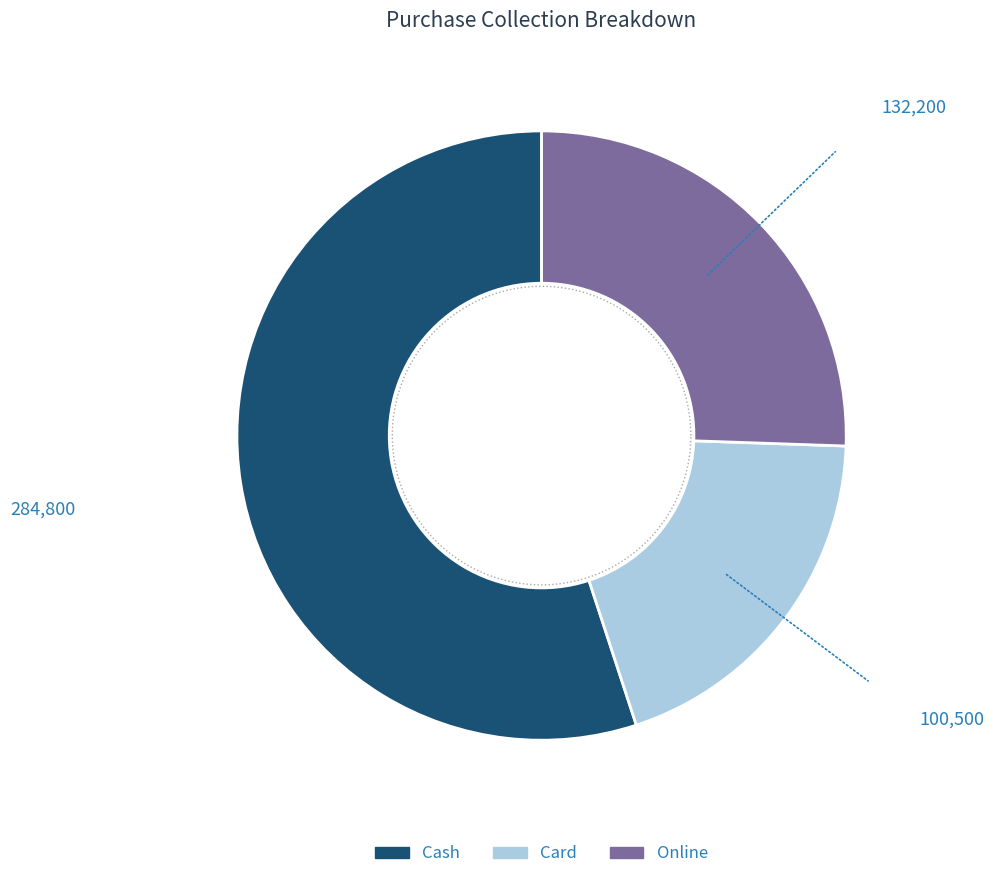

How much of the chart is everything except Cash?

45.0%